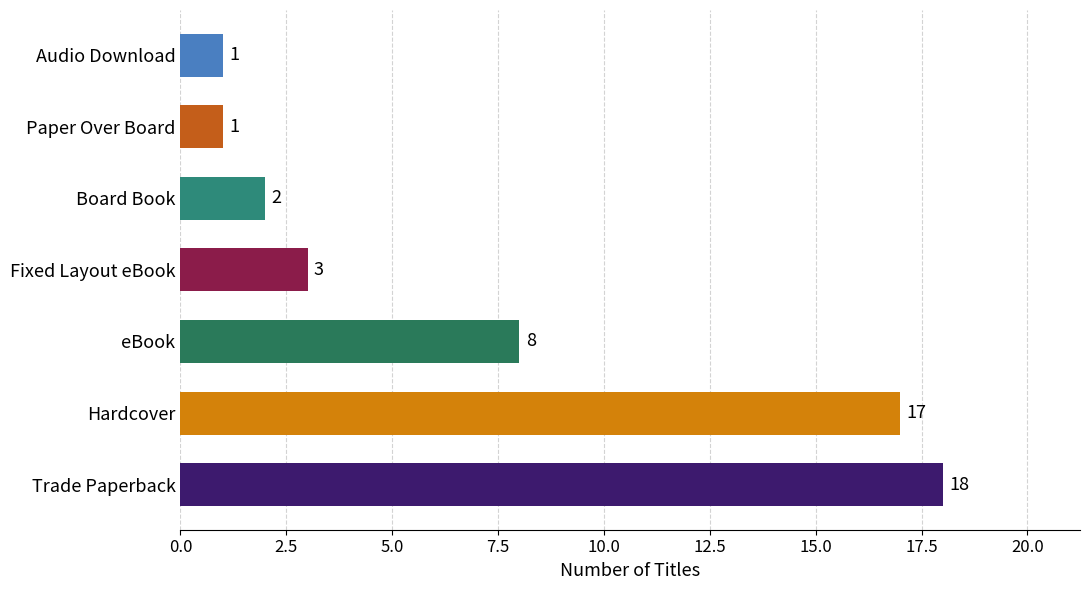

Does the chart contain any negative values?

No